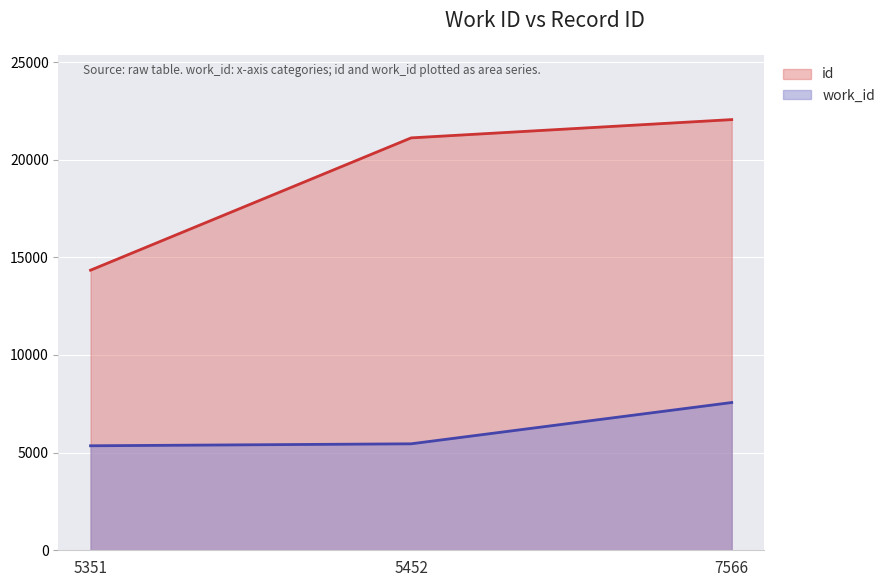

What is the sum of all id values?

57512